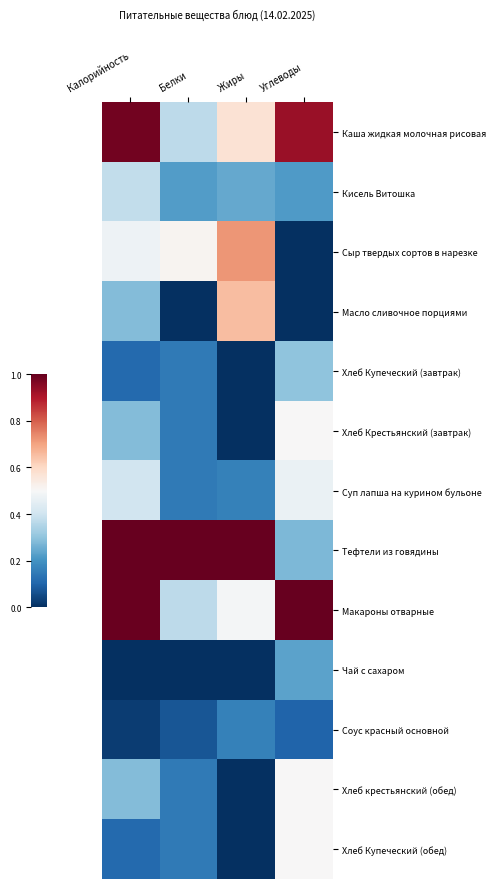

Which label corresponds to the smallest value in the chart?

Углеводы